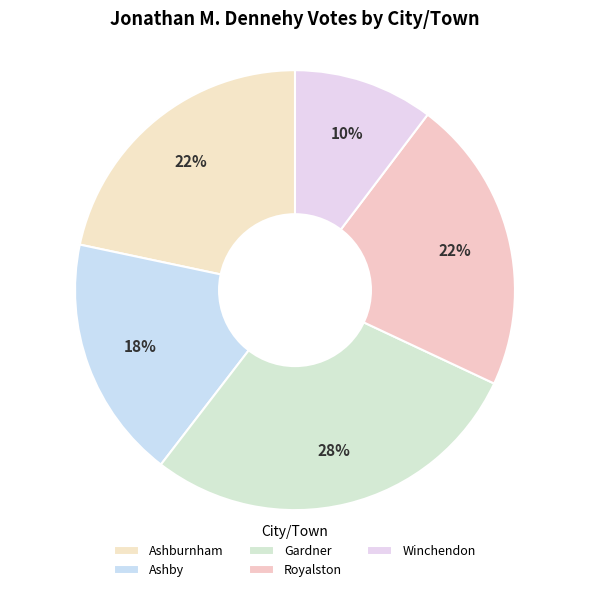

Is there any slice that represents more than half of the pie?

No